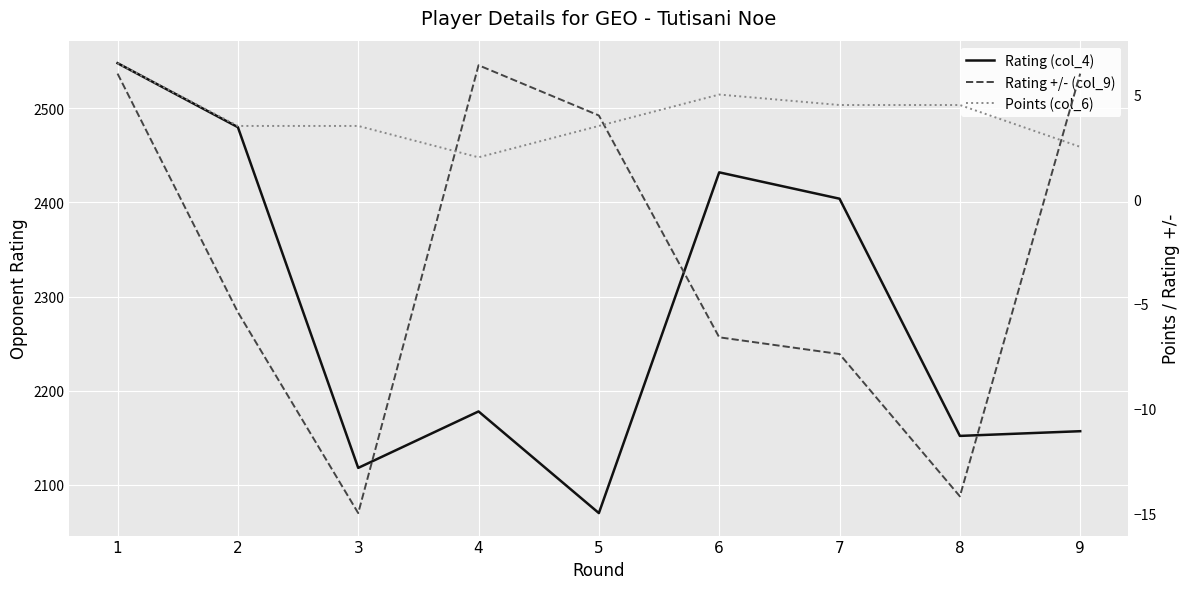

At which category is the sum across all series the highest?

1